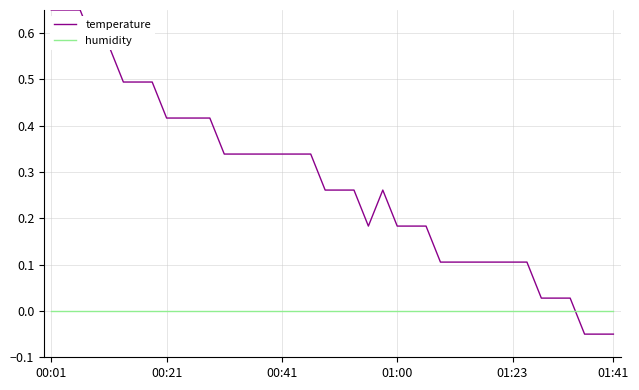

True or false: temperature and humidity cross at least once.

True